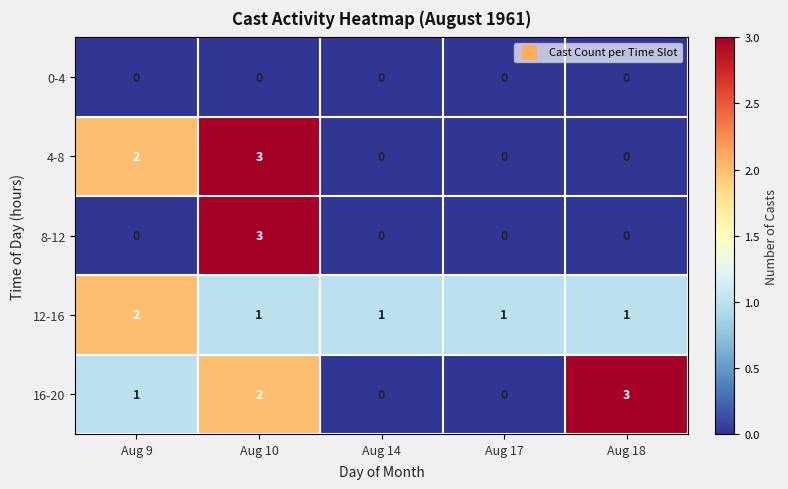

Reading left to right, list all the values displayed in this chart.

0-4: Aug 9=0	Aug 10=0	Aug 14=0	Aug 17=0	Aug 18=0
4-8: Aug 9=2	Aug 10=3	Aug 14=0	Aug 17=0	Aug 18=0
8-12: Aug 9=0	Aug 10=3	Aug 14=0	Aug 17=0	Aug 18=0
12-16: Aug 9=2	Aug 10=1	Aug 14=1	Aug 17=1	Aug 18=1
16-20: Aug 9=1	Aug 10=2	Aug 14=0	Aug 17=0	Aug 18=3